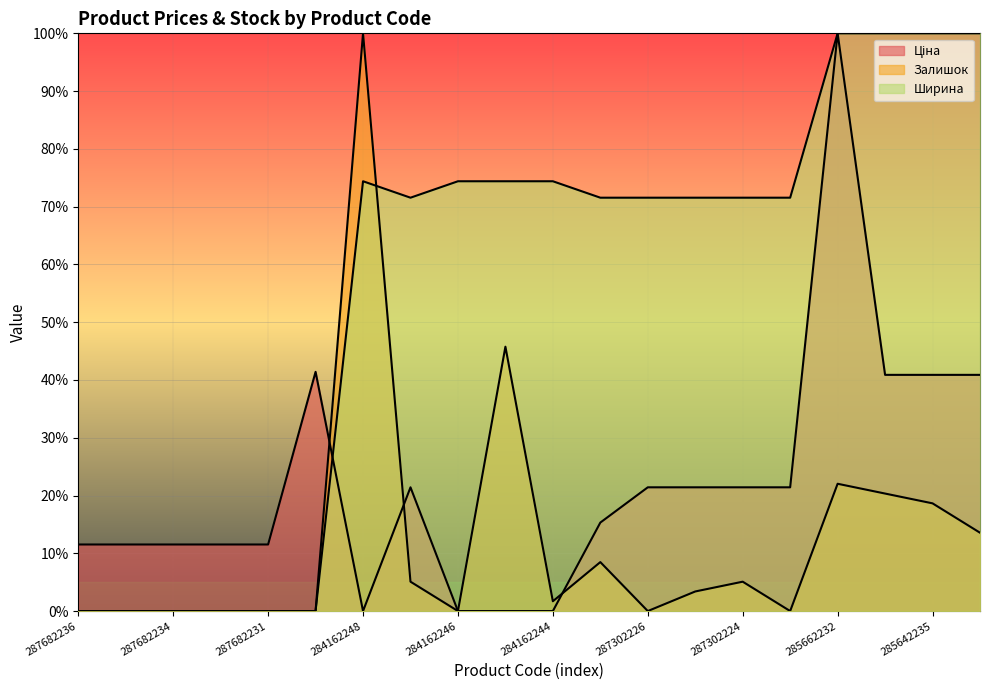

Which series has the widest spread of values?

Ціна